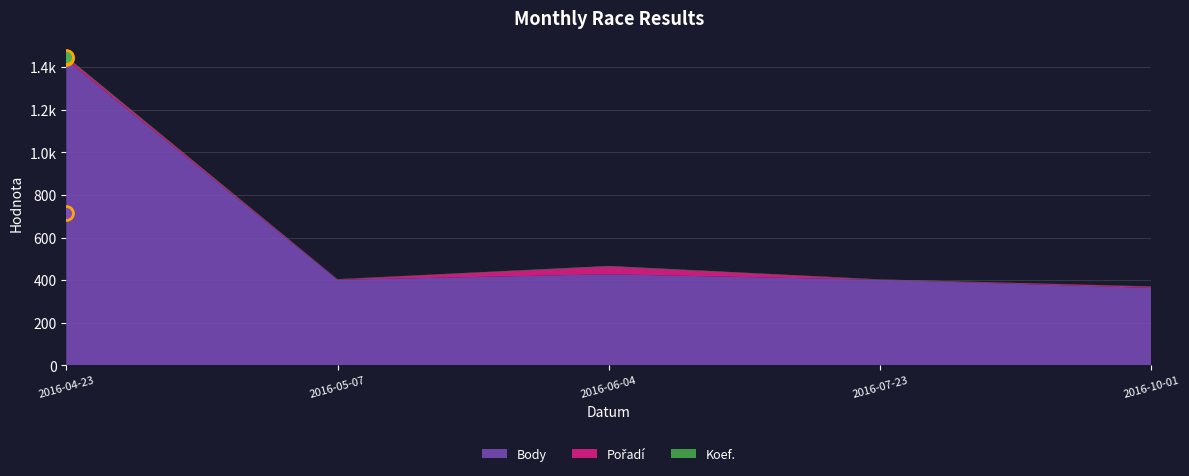

In Body, how many points are higher than both neighbors (excluding endpoints)?

1